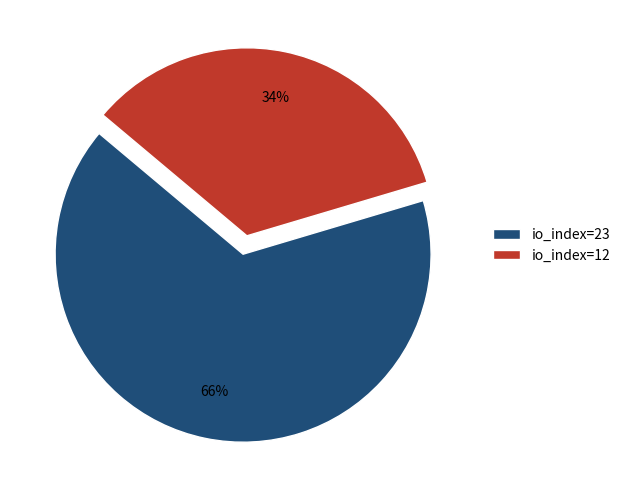

To the nearest percent, what is the combined percentage of io_index=23 and io_index=12?

100%